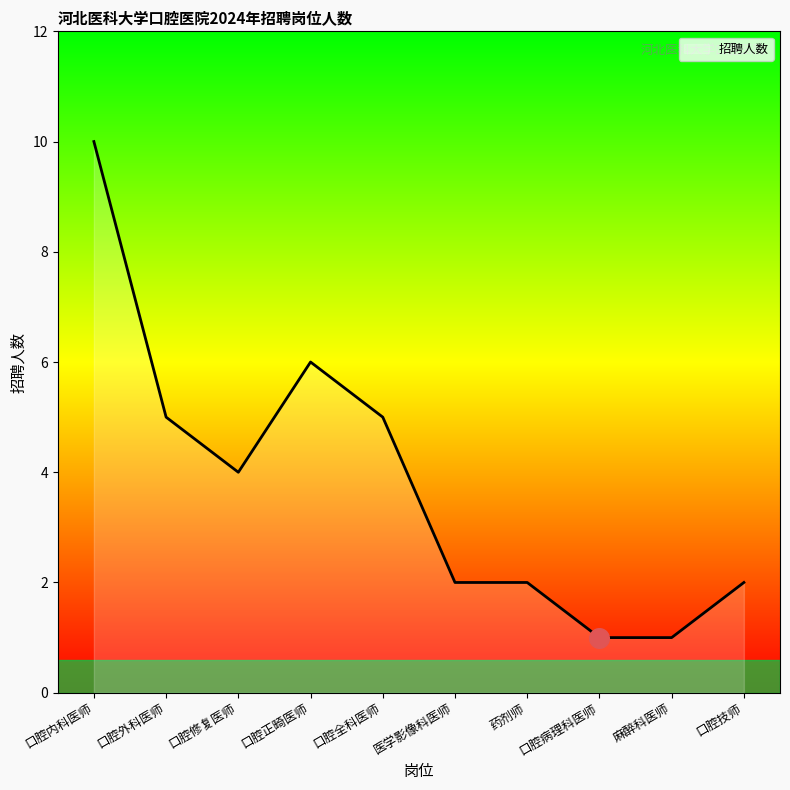

What is the ratio of the value at 药剂师 to the value at 医学影像科医师?

1.0